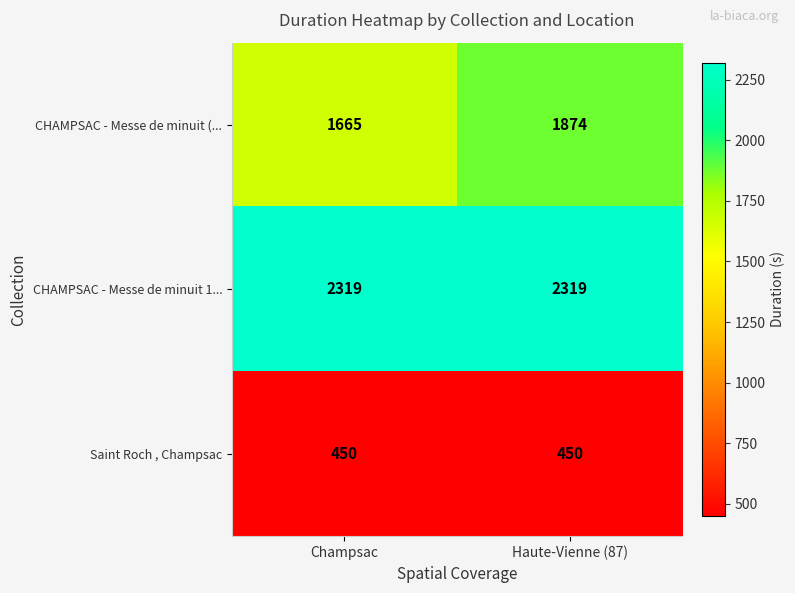

The value of CHAMPSAC - Messe de minuit 1... at Champsac is 995. True or false?

False